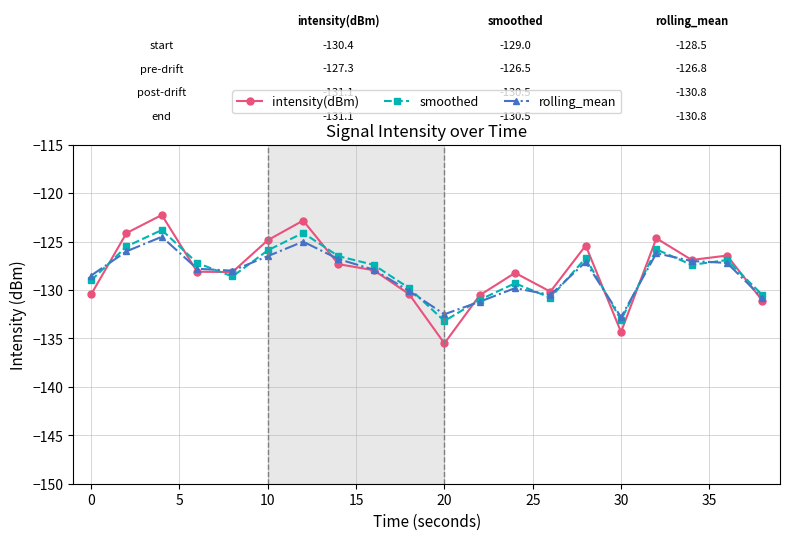

What is the maximum value shown in the chart?

-122.2